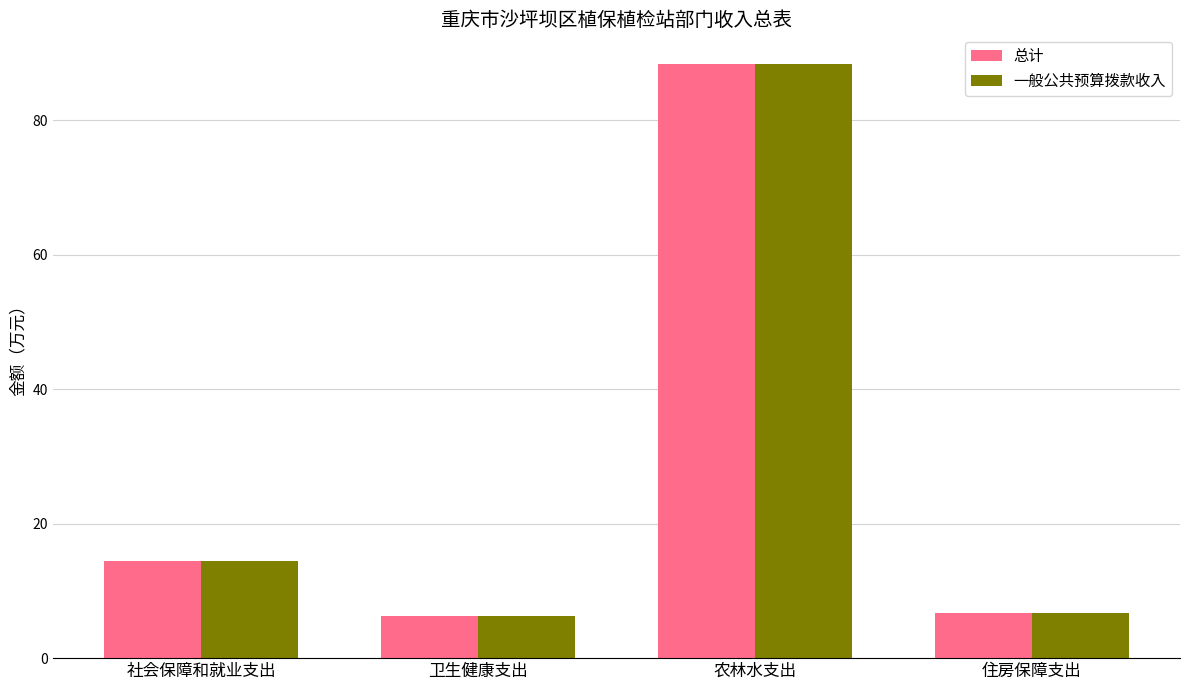

What is the total value across all series at 农林水支出?

176.6